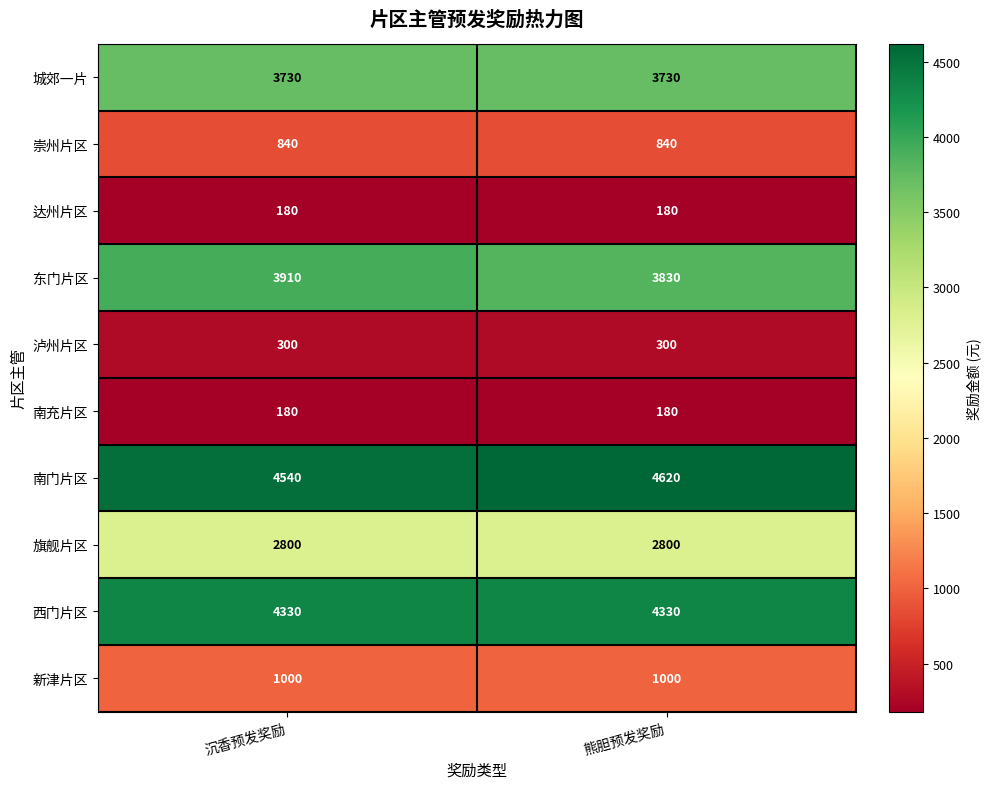

Reading right to left, list all the values displayed in this chart.

城郊一片: 3730	3730
崇州片区: 840	840
达州片区: 180	180
东门片区: 3830	3910
泸州片区: 300	300
南充片区: 180	180
南门片区: 4620	4540
旗舰片区: 2800	2800
西门片区: 4330	4330
新津片区: 1000	1000